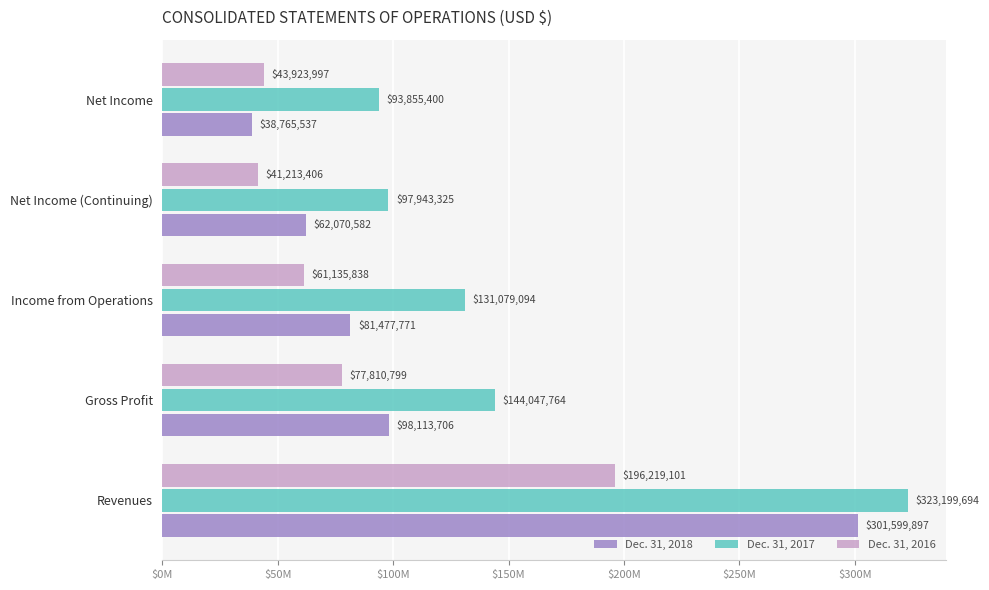

What are all the series names shown in the legend?

Dec. 31, 2018, Dec. 31, 2017, Dec. 31, 2016